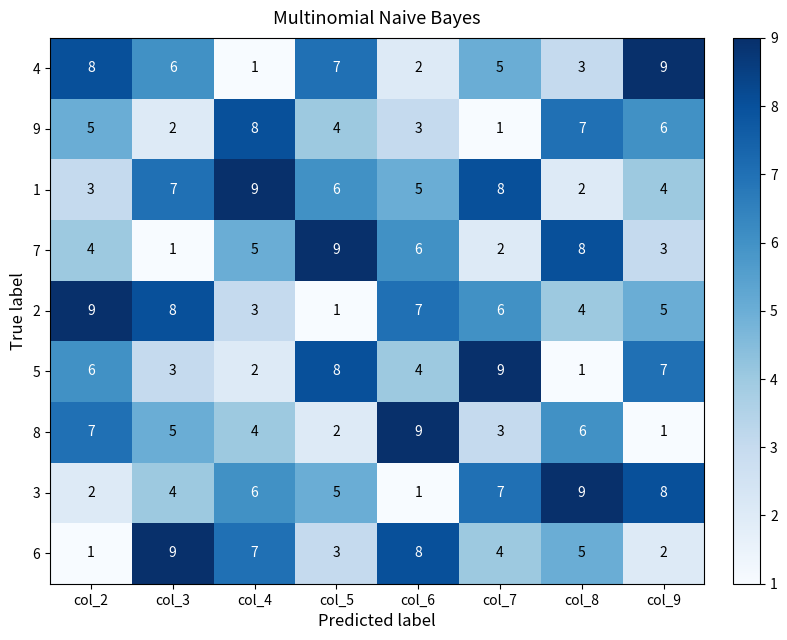

What is the difference between the maximum and minimum values in the 6 series?

8